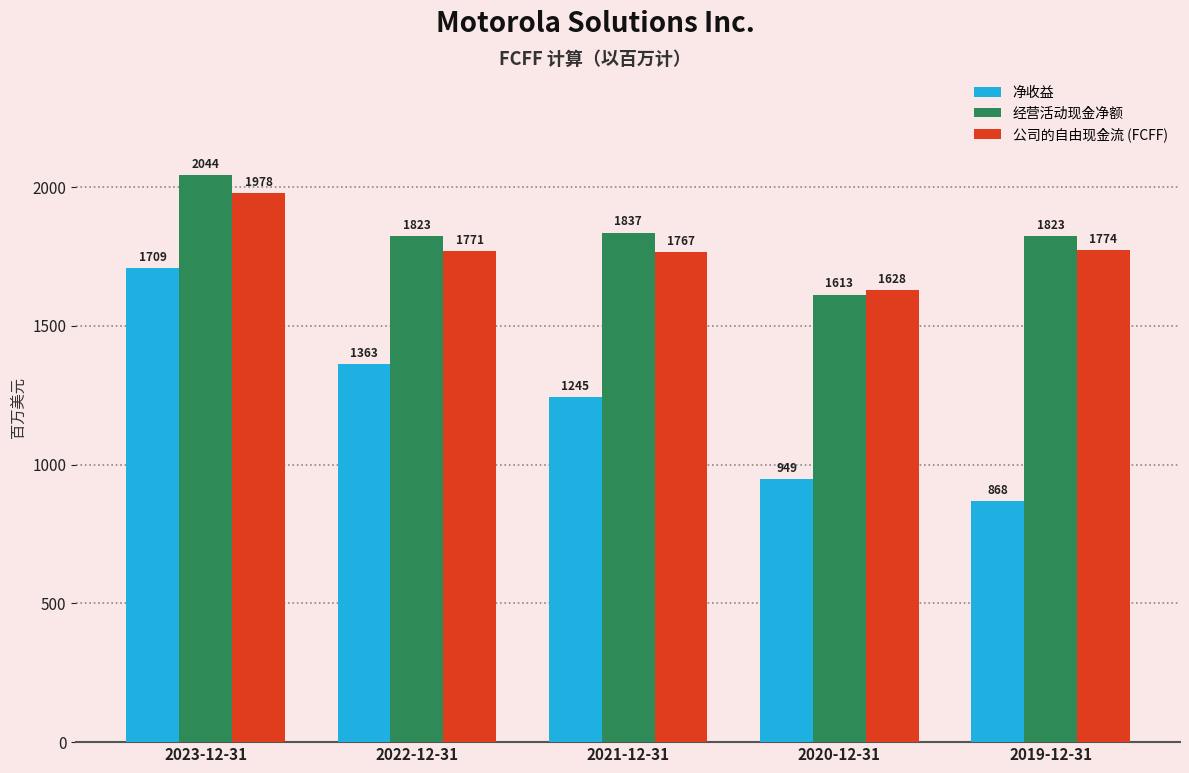

What is the difference between the highest and lowest values at 2021-12-31?

592